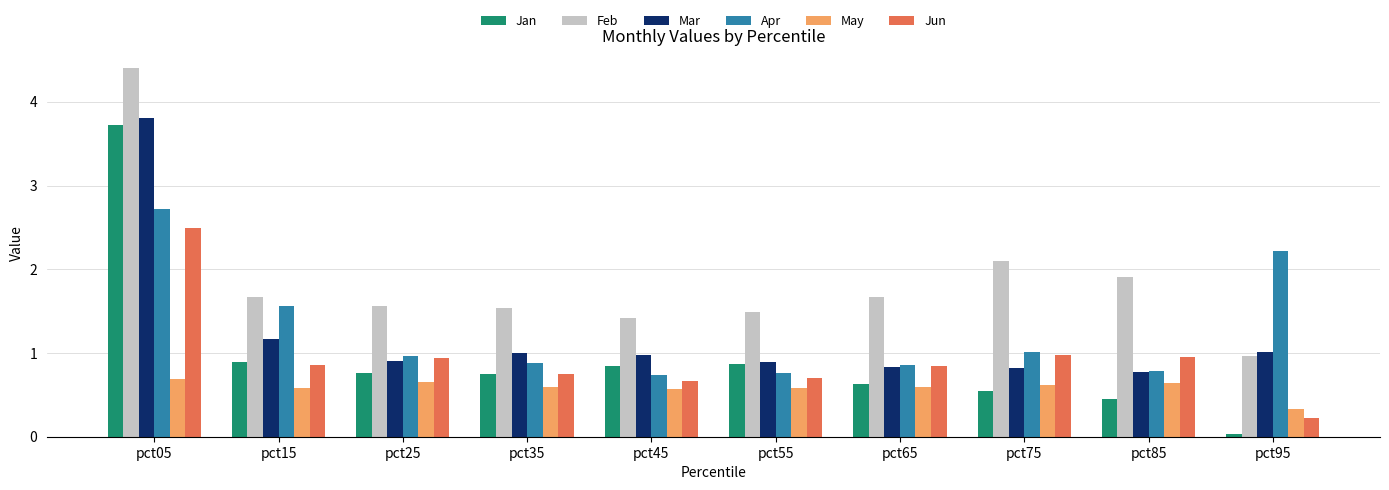

What is the spread (max minus min) of values at pct35?

0.9